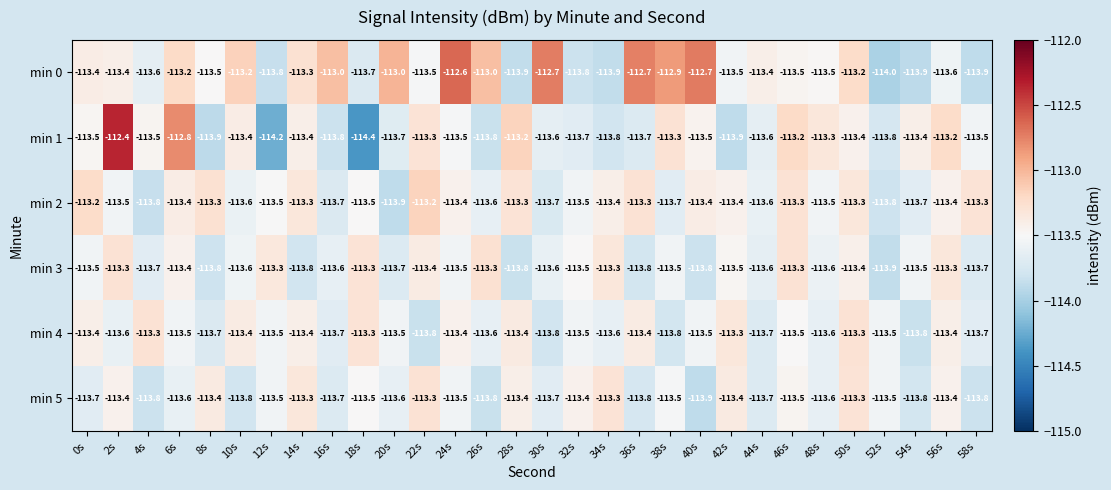

Between 12s and 56s, which series saw the biggest shift?

min 1